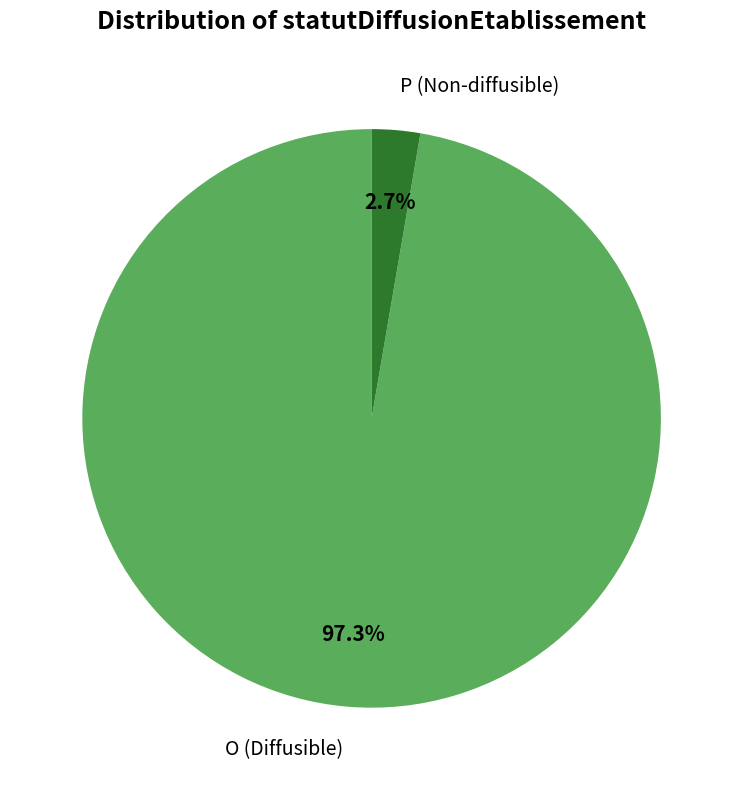

Combined, do O and P account for over 50%?

Yes